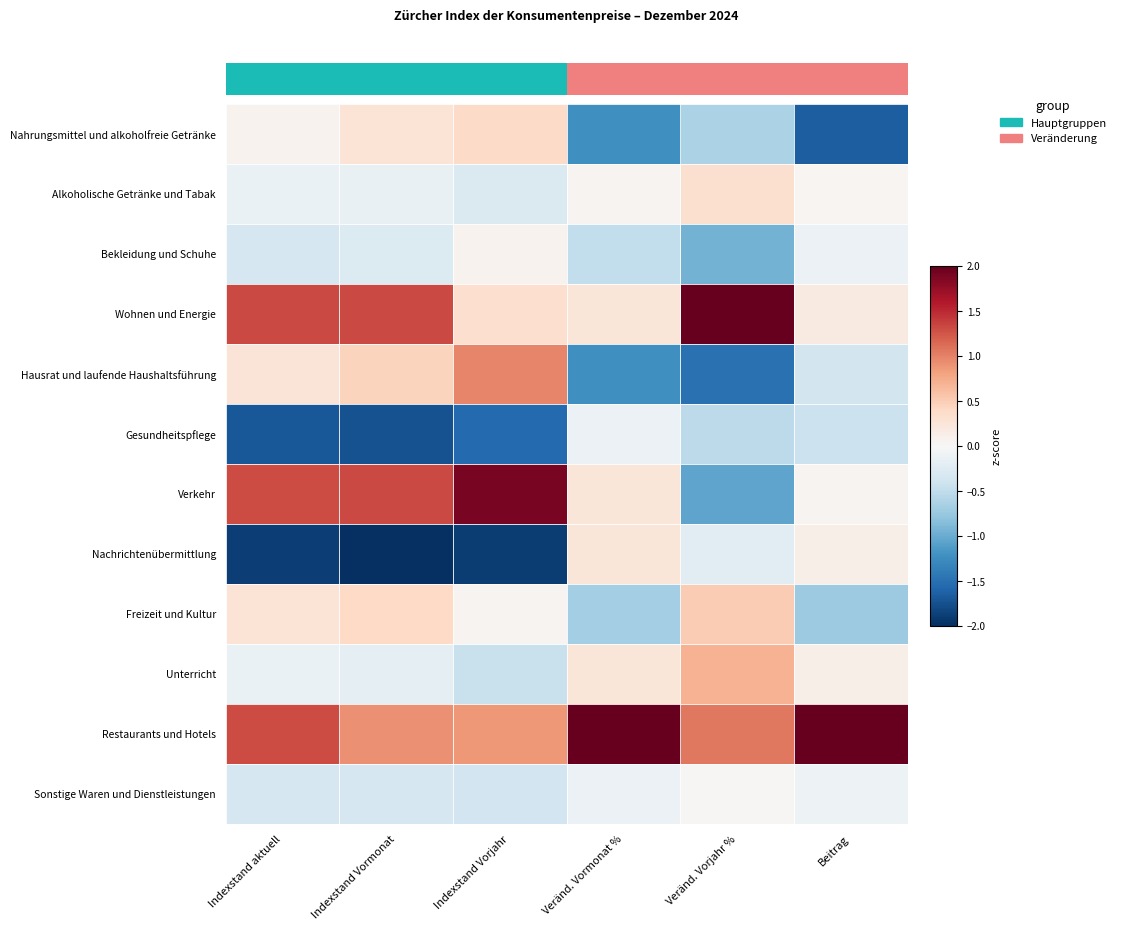

Reading left to right, what are all the values shown in this chart?

Nahrungsmittel und alkoholfreie Getränke: Indexstand aktuell=0.1	Indexstand Vormonat=0.3	Indexstand Vorjahr=0.4	Veränd. Vormonat %=-1.2	Veränd. Vorjahr %=-0.6	Beitrag=-1.6
Alkoholische Getränke und Tabak: Indexstand aktuell=-0.1	Indexstand Vormonat=-0.1	Indexstand Vorjahr=-0.3	Veränd. Vormonat %=0.1	Veränd. Vorjahr %=0.3	Beitrag=0.0
Bekleidung und Schuhe: Indexstand aktuell=-0.3	Indexstand Vormonat=-0.3	Indexstand Vorjahr=0.1	Veränd. Vormonat %=-0.5	Veränd. Vorjahr %=-0.9	Beitrag=-0.1
Wohnen und Energie: Indexstand aktuell=1.3	Indexstand Vormonat=1.3	Indexstand Vorjahr=0.3	Veränd. Vormonat %=0.2	Veränd. Vorjahr %=2.0	Beitrag=0.2
Hausrat und laufende Haushaltsführung: Indexstand aktuell=0.3	Indexstand Vormonat=0.4	Indexstand Vorjahr=1.0	Veränd. Vormonat %=-1.2	Veränd. Vorjahr %=-1.5	Beitrag=-0.4
Gesundheitspflege: Indexstand aktuell=-1.7	Indexstand Vormonat=-1.7	Indexstand Vorjahr=-1.6	Veränd. Vormonat %=-0.1	Veränd. Vorjahr %=-0.5	Beitrag=-0.4
Verkehr: Indexstand aktuell=1.3	Indexstand Vormonat=1.3	Indexstand Vorjahr=1.9	Veränd. Vormonat %=0.2	Veränd. Vorjahr %=-1.1	Beitrag=0.1
Nachrichtenübermittlung: Indexstand aktuell=-1.9	Indexstand Vormonat=-2.0	Indexstand Vorjahr=-1.9	Veränd. Vormonat %=0.2	Veränd. Vorjahr %=-0.2	Beitrag=0.1
Freizeit und Kultur: Indexstand aktuell=0.3	Indexstand Vormonat=0.4	Indexstand Vorjahr=0.1	Veränd. Vormonat %=-0.7	Veränd. Vorjahr %=0.5	Beitrag=-0.7
Unterricht: Indexstand aktuell=-0.1	Indexstand Vormonat=-0.2	Indexstand Vorjahr=-0.4	Veränd. Vormonat %=0.2	Veränd. Vorjahr %=0.7	Beitrag=0.1
Restaurants und Hotels: Indexstand aktuell=1.3	Indexstand Vormonat=0.9	Indexstand Vorjahr=0.9	Veränd. Vormonat %=2.0	Veränd. Vorjahr %=1.1	Beitrag=2.0
Sonstige Waren und Dienstleistungen: Indexstand aktuell=-0.3	Indexstand Vormonat=-0.3	Indexstand Vorjahr=-0.4	Veränd. Vormonat %=-0.1	Veränd. Vorjahr %=0.0	Beitrag=-0.1